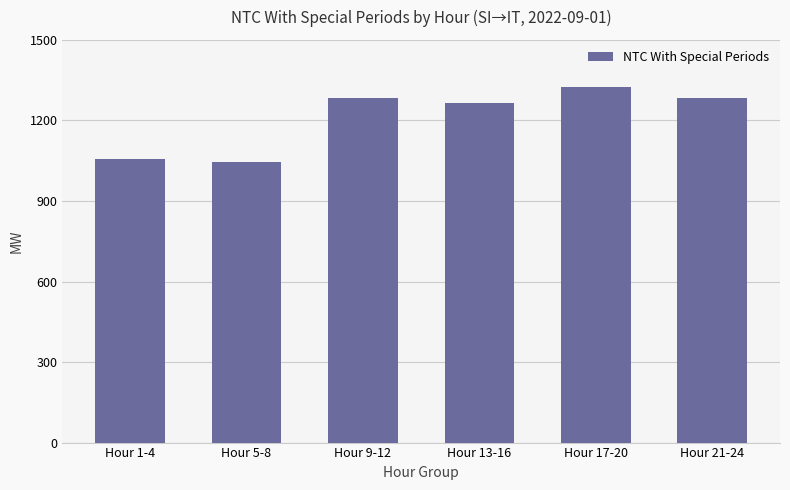

What is the difference between the maximum and minimum values?

276